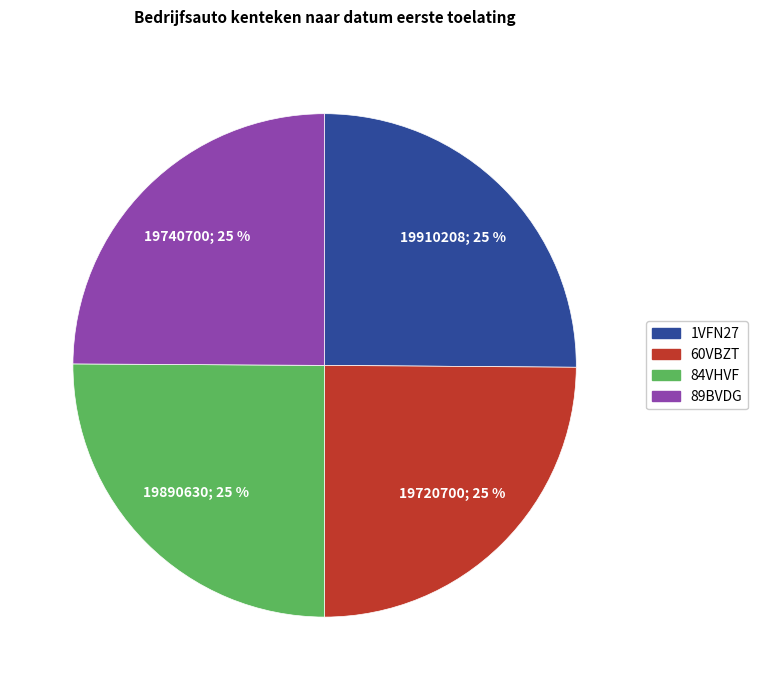

Approximately how many times larger is the value at 1VFN27 compared to 84VHVF?

1.0